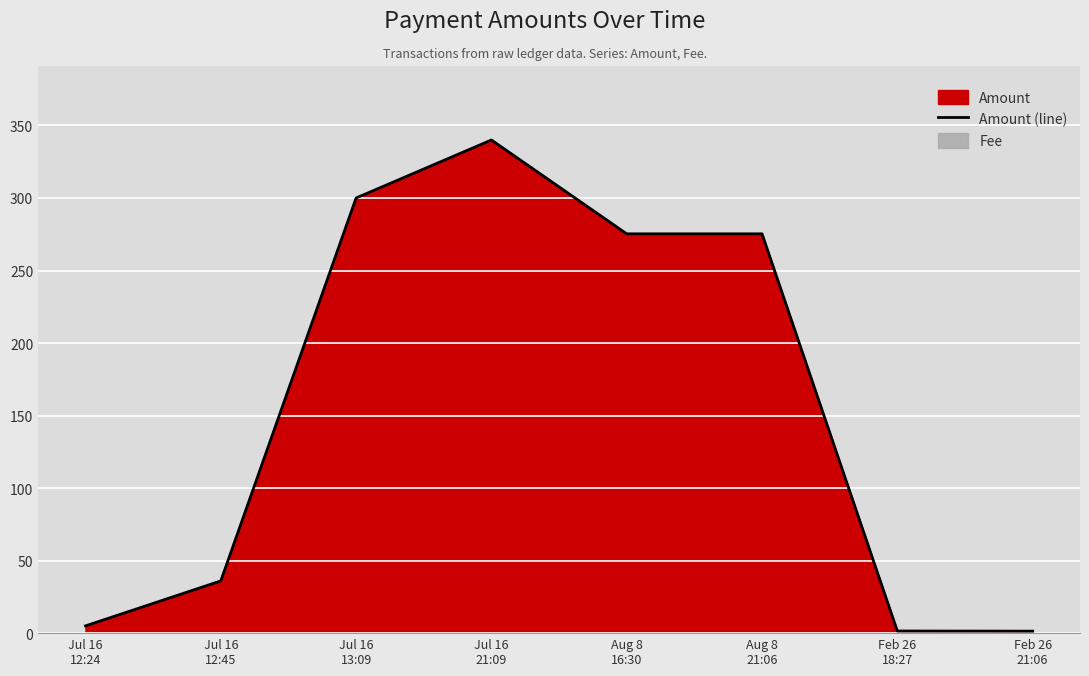

Reading right to left, extract all data points from this chart.

1.4	1.5	275.3	275.3	340.0	300.0	36.0	5.0